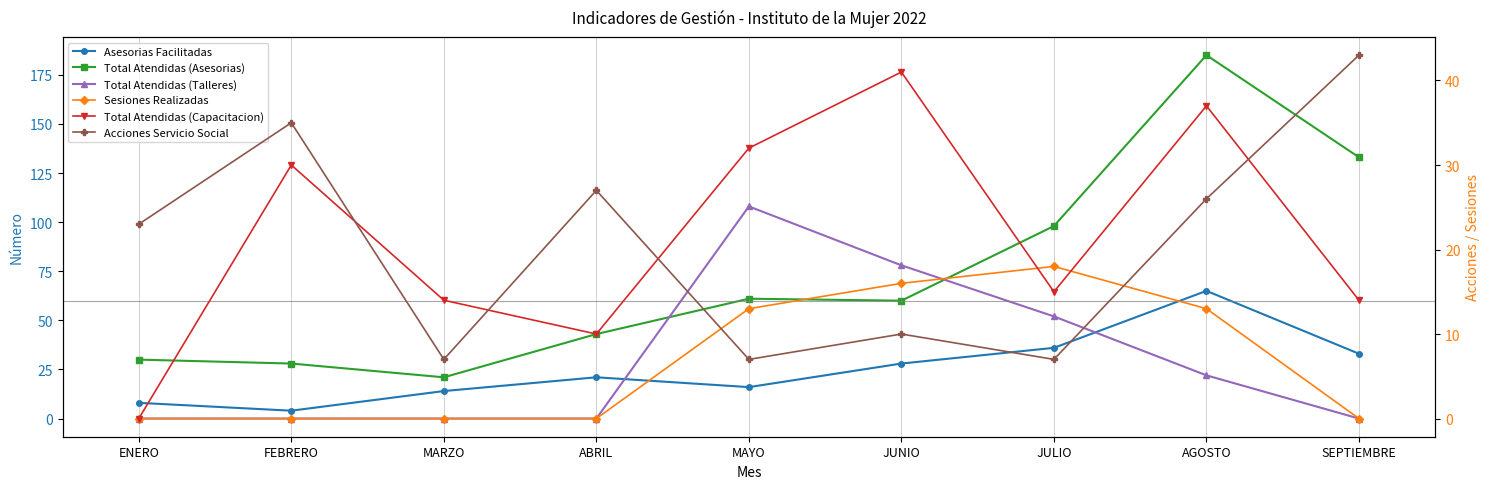

At which label does Asesorias Facilitadas first exceed 21?

JUNIO